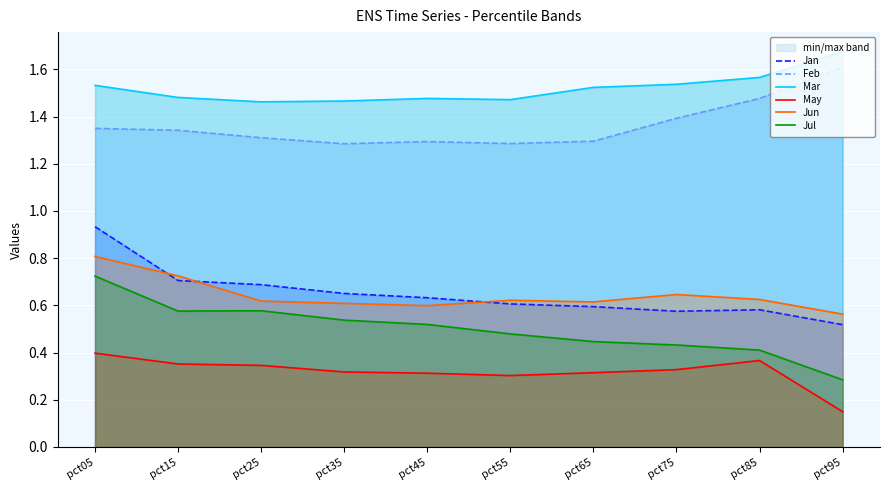

Reading left to right, extract all data points from this chart.

Jan: 0.9	0.7	0.7	0.7	0.6	0.6	0.6	0.6	0.6	0.5
Feb: 1.3	1.3	1.3	1.3	1.3	1.3	1.3	1.4	1.5	1.6
Mar: 1.5	1.5	1.5	1.5	1.5	1.5	1.5	1.5	1.6	1.7
May: 0.4	0.4	0.3	0.3	0.3	0.3	0.3	0.3	0.4	0.1
Jun: 0.8	0.7	0.6	0.6	0.6	0.6	0.6	0.6	0.6	0.6
Jul: 0.7	0.6	0.6	0.5	0.5	0.5	0.4	0.4	0.4	0.3